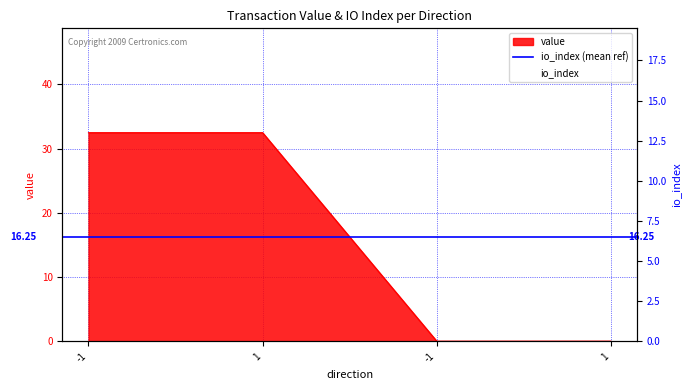

Which has a higher value, 1 or 1?

1